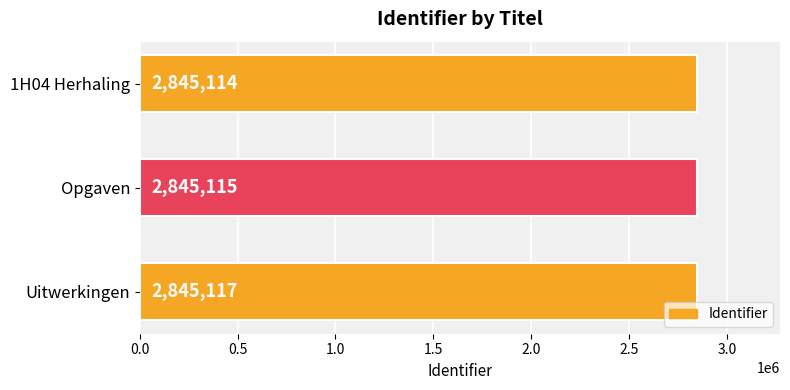

What is the difference between the maximum and minimum values?

3